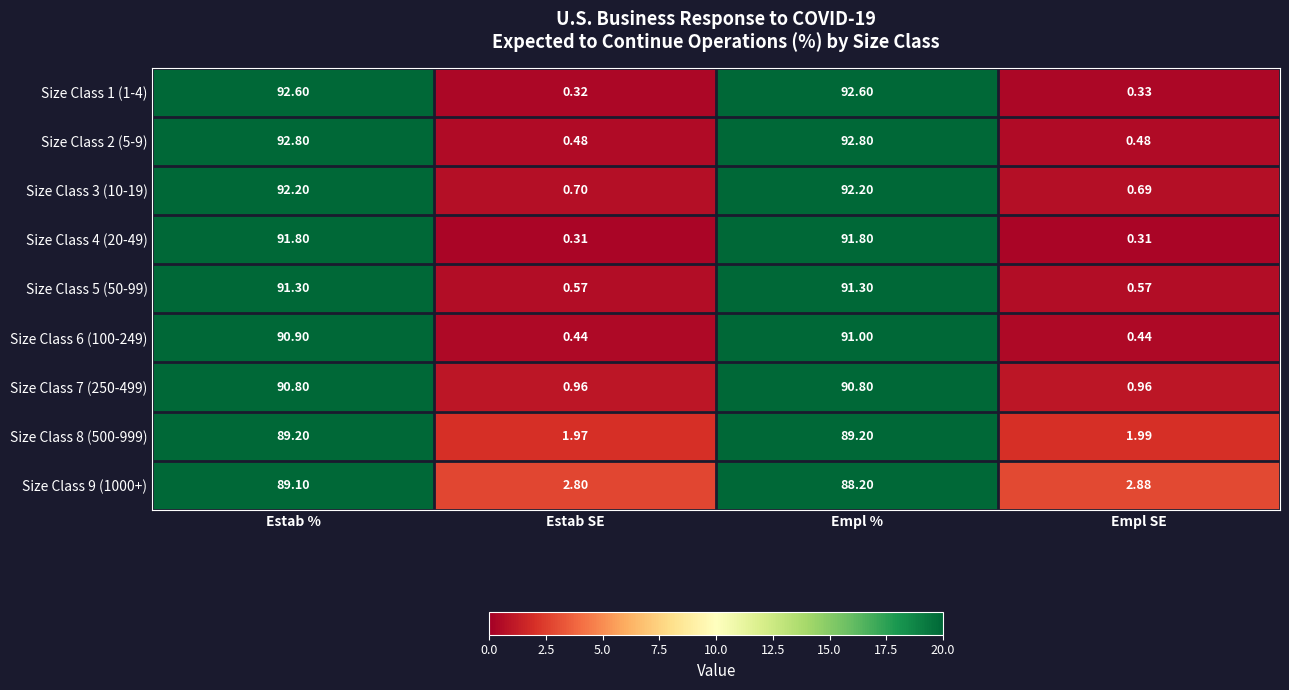

Is the value of Size Class 5 (50-99) at Empl % greater than the value of Size Class 4 (20-49) at Estab %?

No